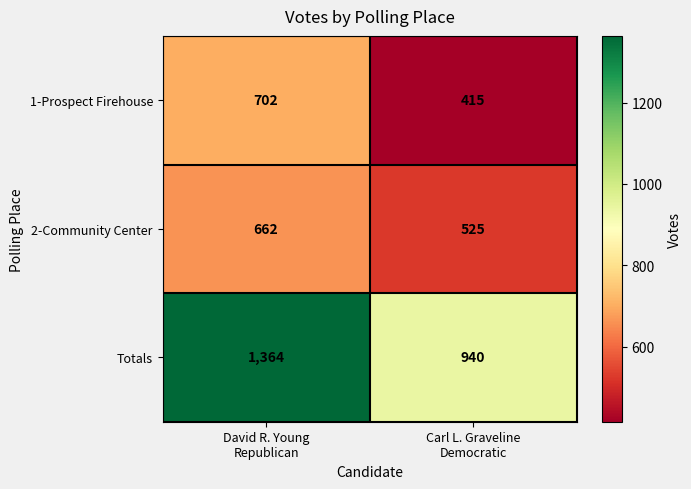

What is the sum of all 2-Community Center values?

1187